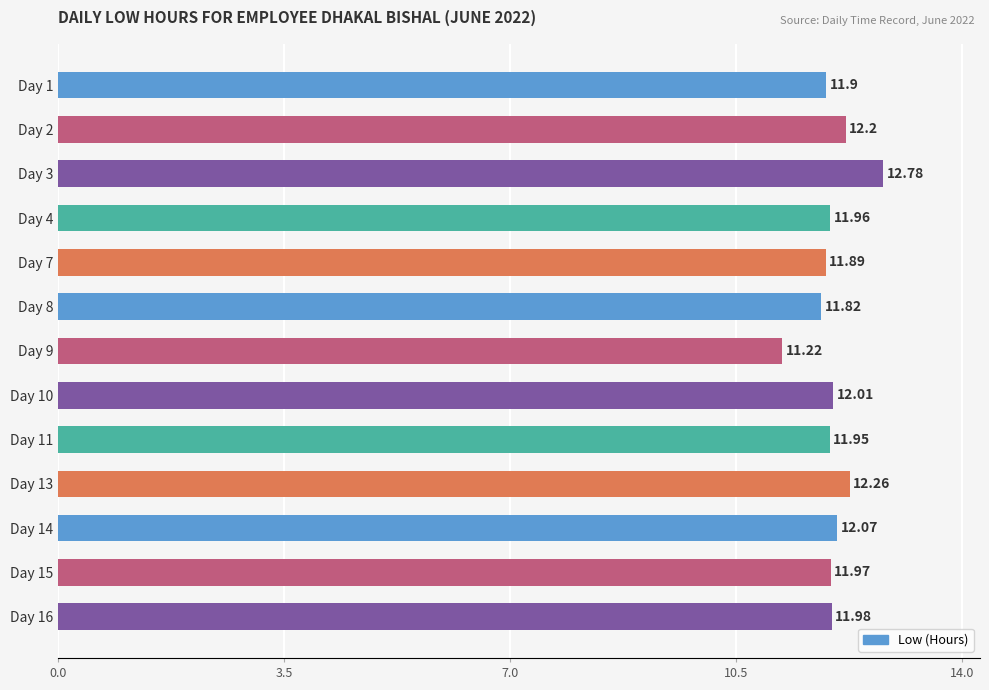

Between Day 1 and Day 16, which is larger?

Day 16